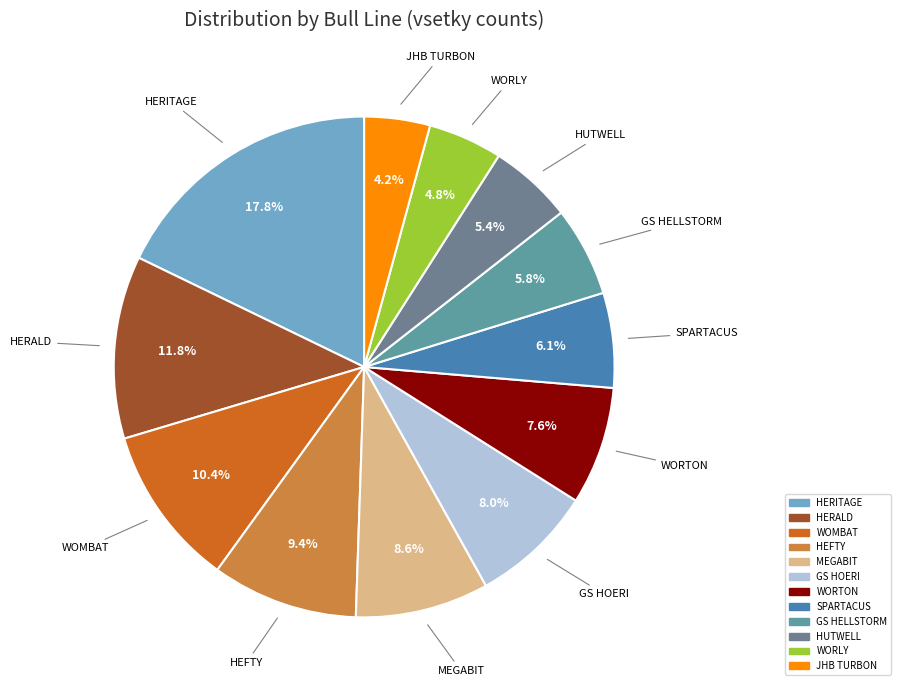

What percentage is NOT represented by SPARTACUS?

93.9%